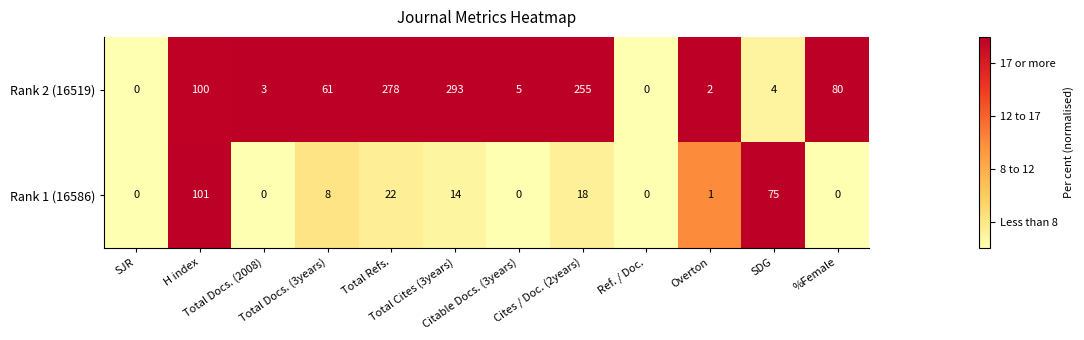

Which series has the largest total across all categories?

Rank 2 (16519)